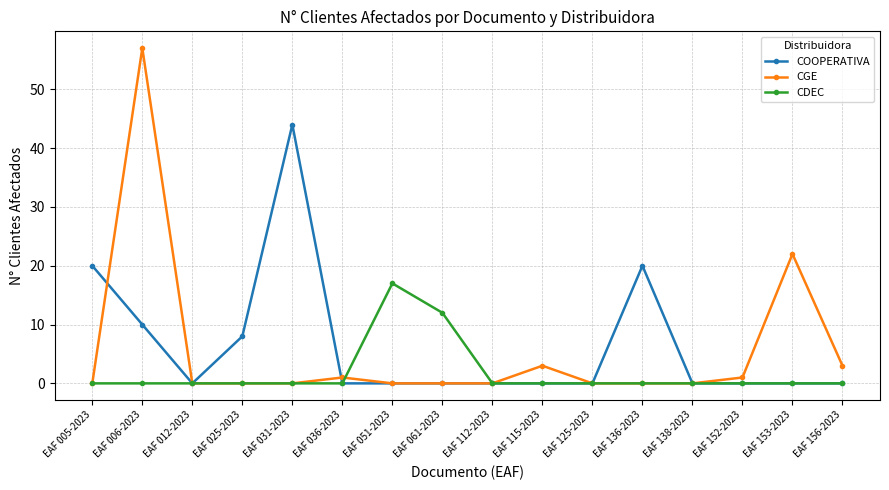

At how many categories does at least one series exceed 43?

2